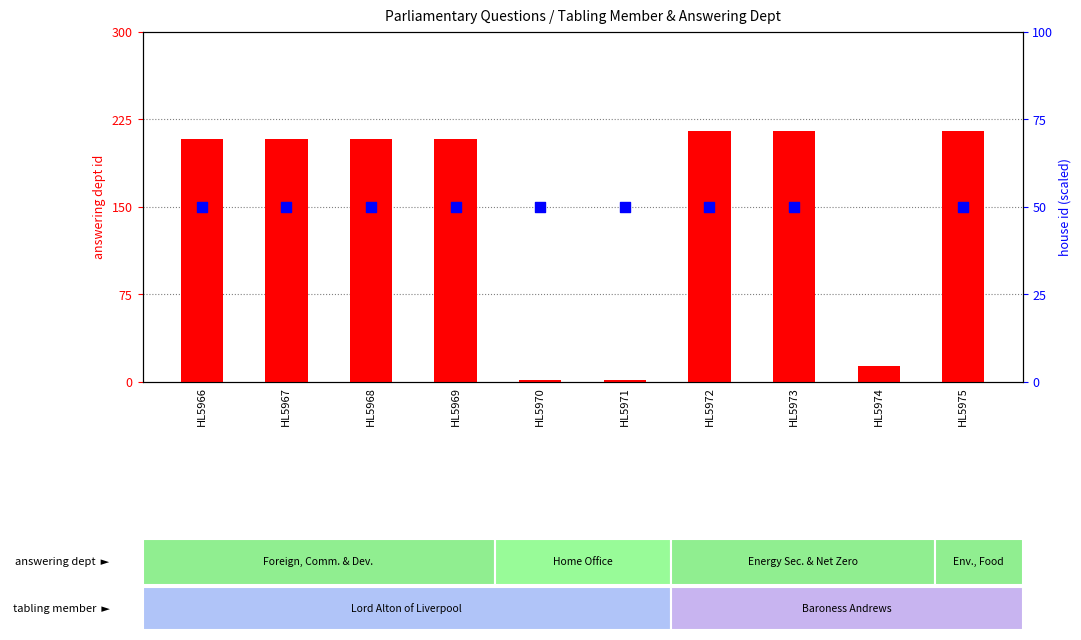

Which series has the widest spread of Y values?

answering dept id